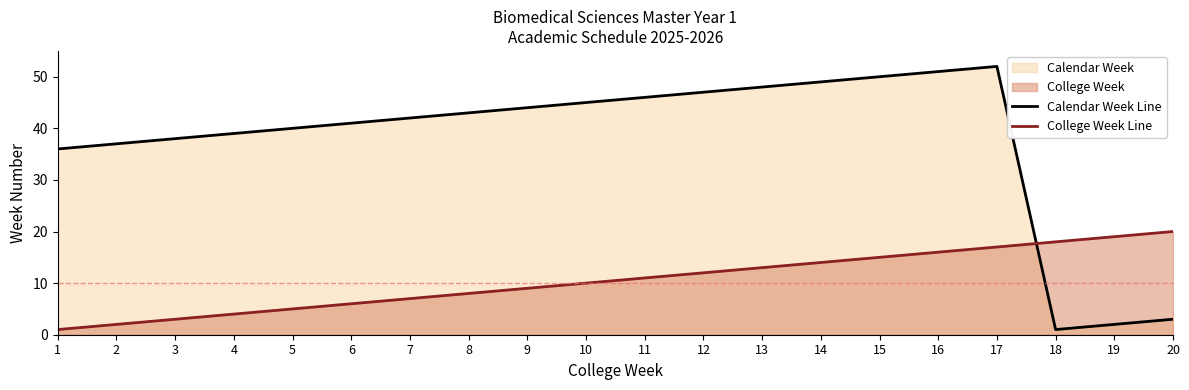

What value does the Calendar Week Line series have at 6, to the nearest 5?

40